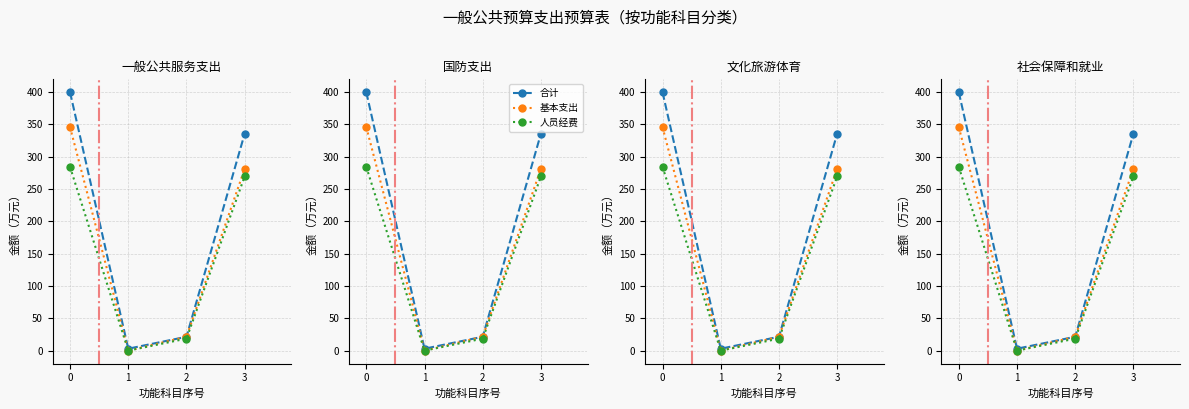

How many interior local valleys does the 合计 series have?

1